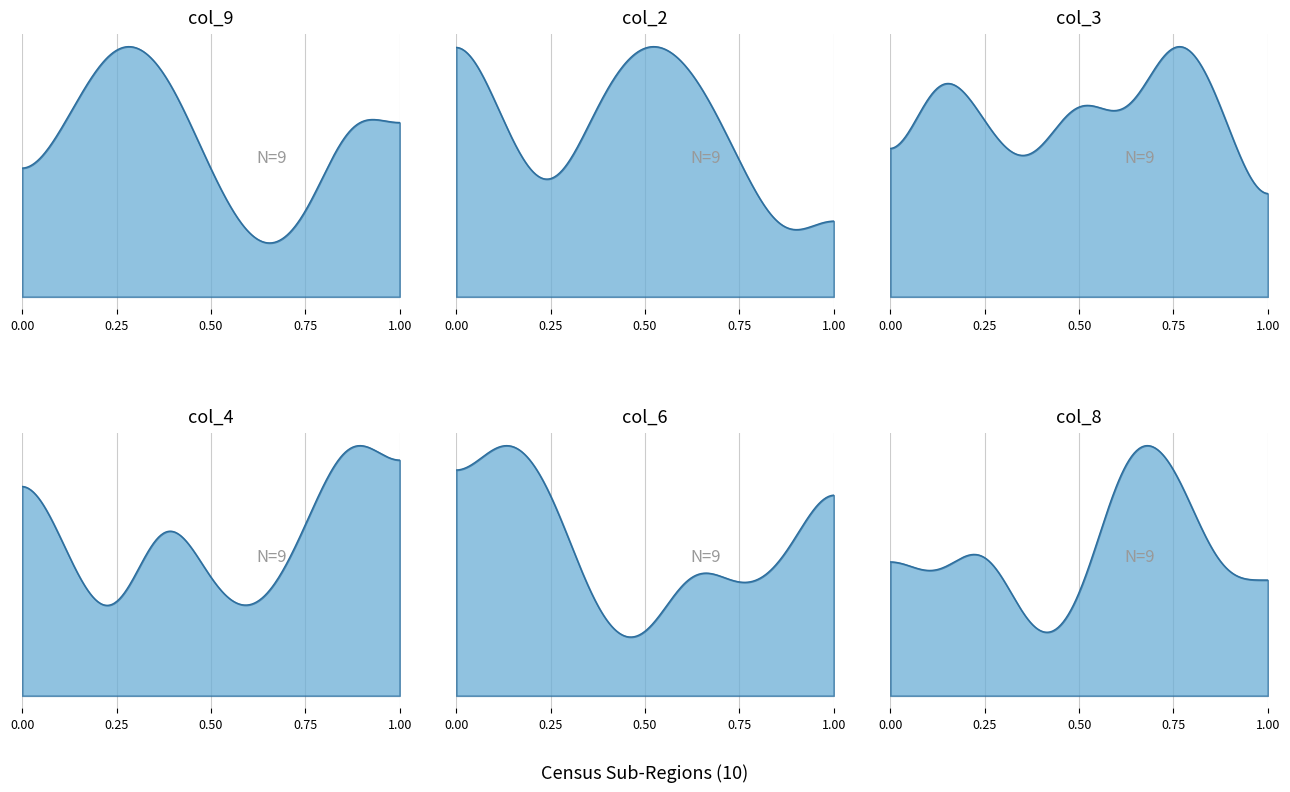

Is it true that col_9 equals 5 at 1?

False